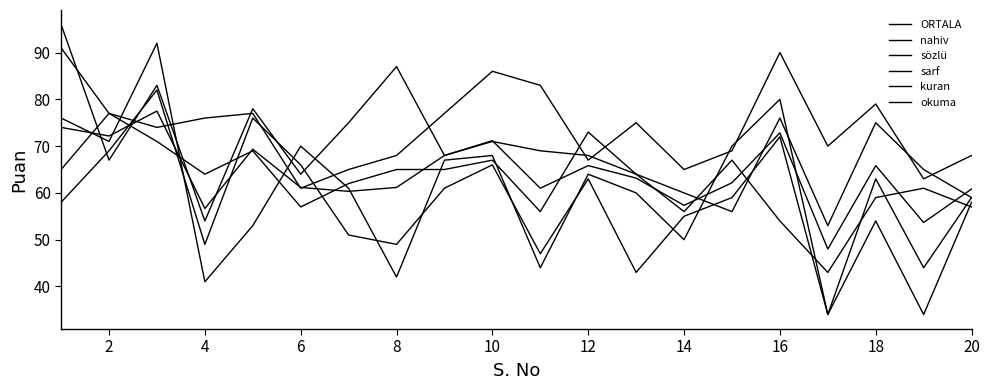

True or false: kuran has more than 2 points higher than both neighbors.

True